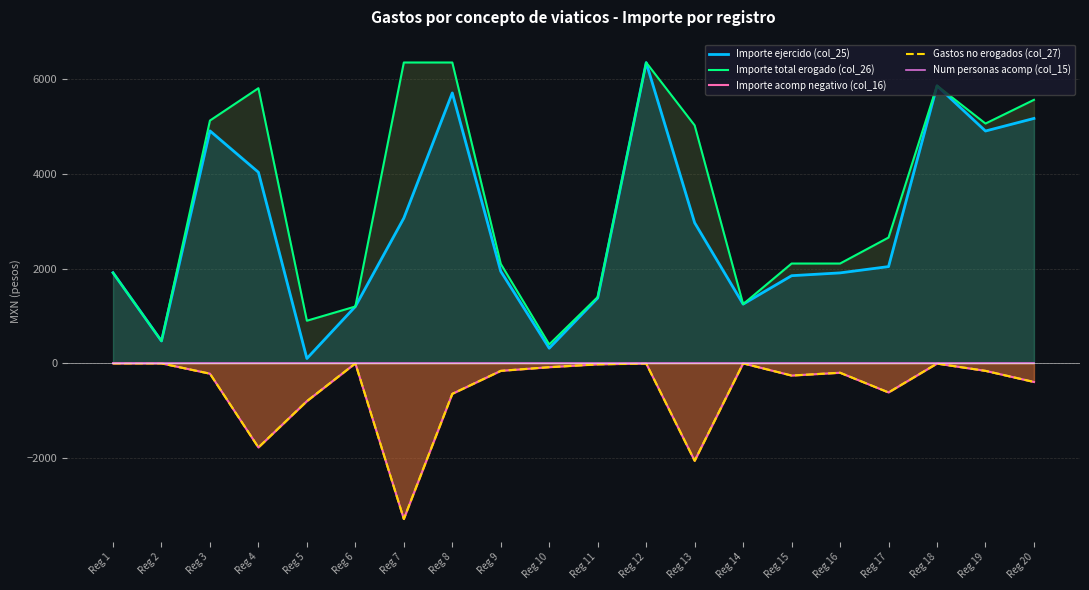

Where does the Importe total erogado (col_26) series first go above 2655?

Reg 3